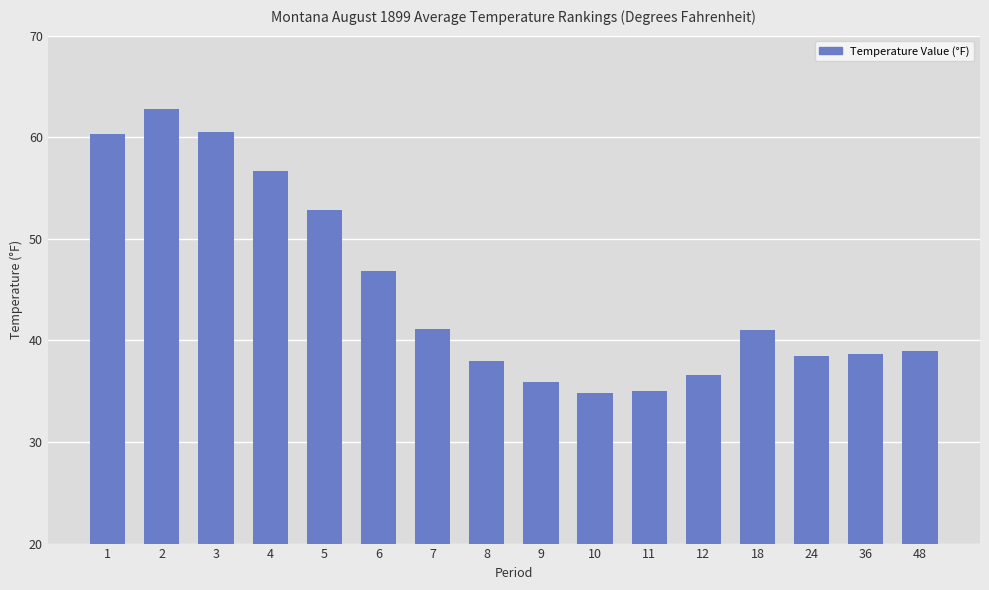

At which label does the data first exceed 41?

1